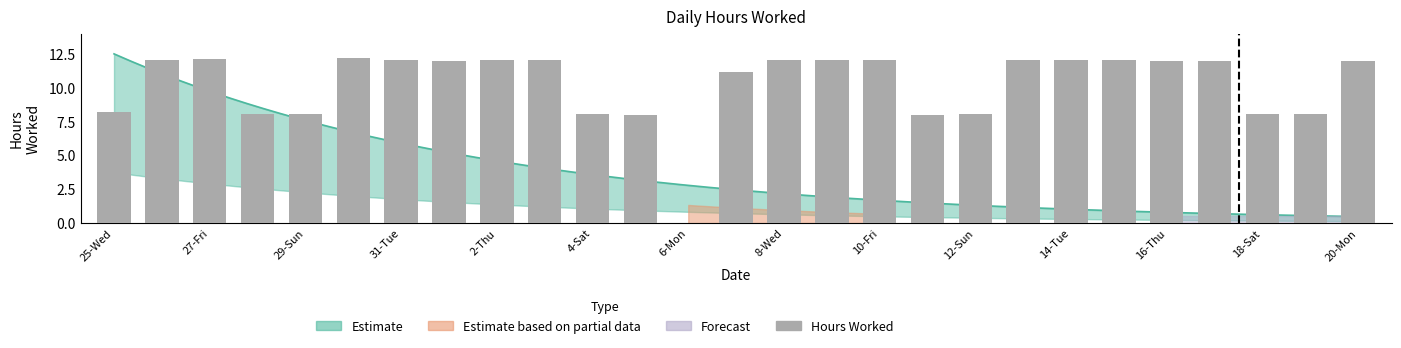

What is the difference between the second highest and second lowest values?

4.2